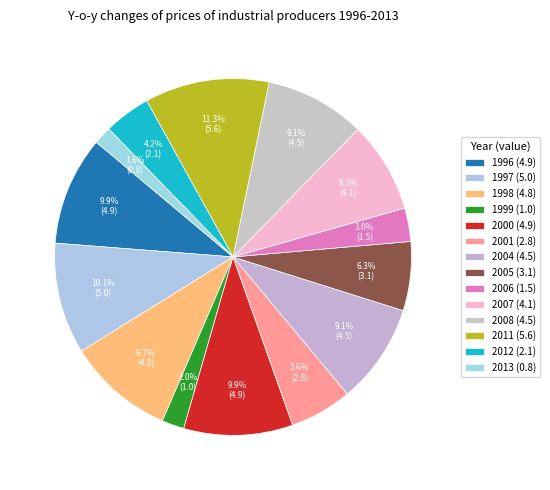

Which has a higher value, 2004 or 1996?

1996